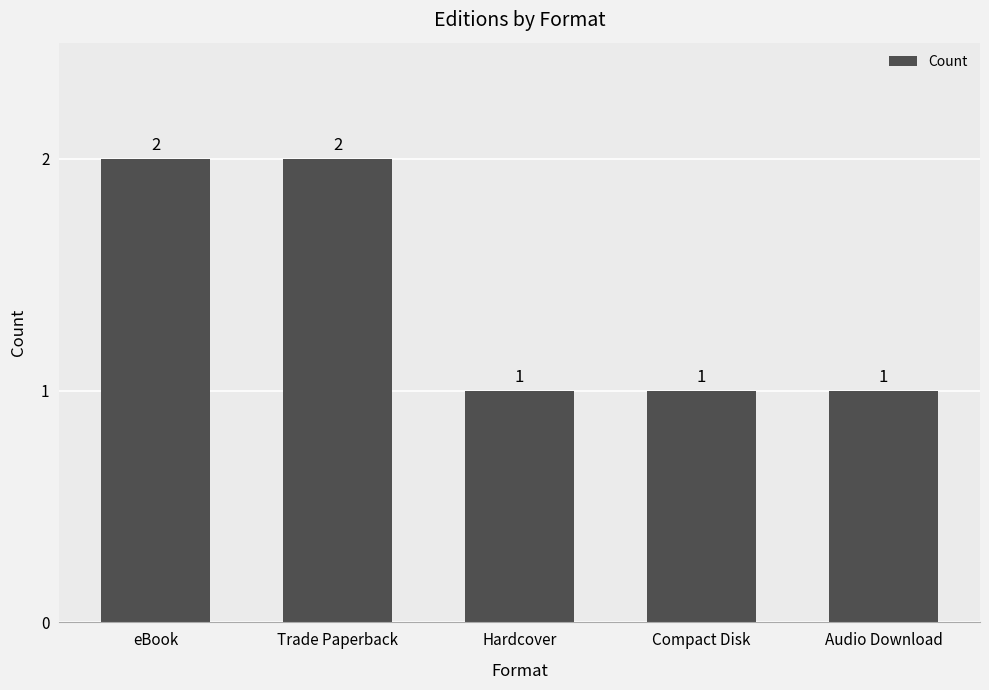

What is the label of the 5th bar from the left?

Audio Download